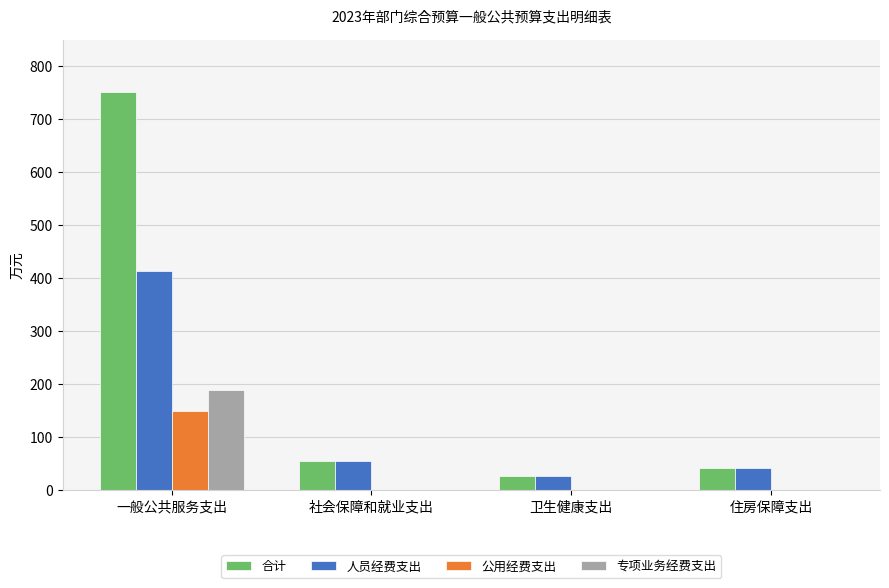

How many data points does each series have?

4